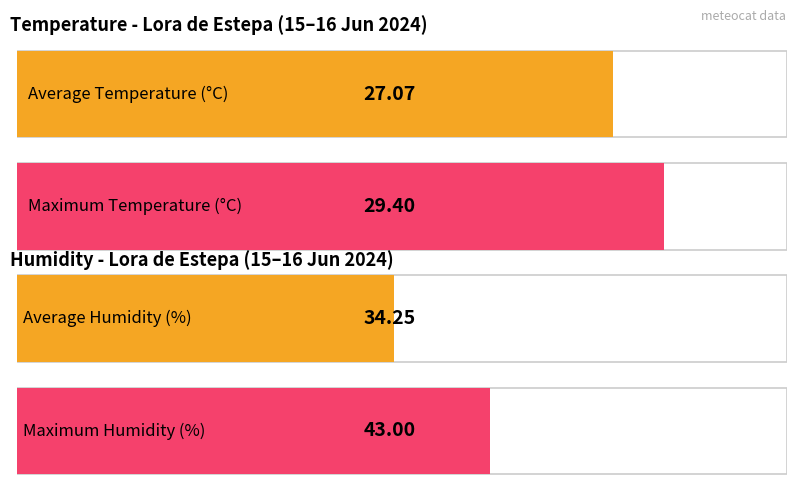

Which series has the largest range (max minus min)?

Humitat (%)